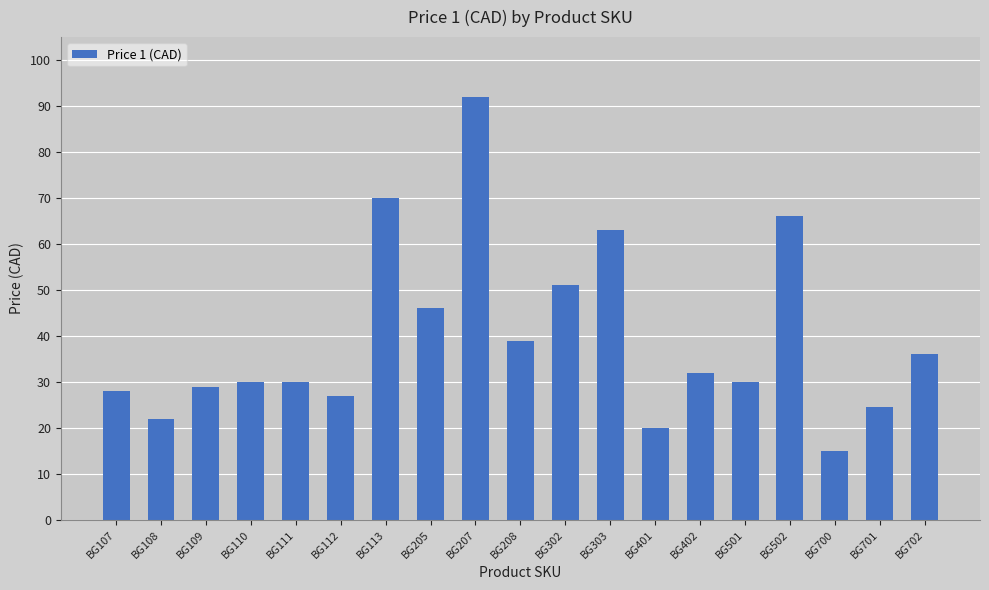

At which label is the value closest to 53?

BG302